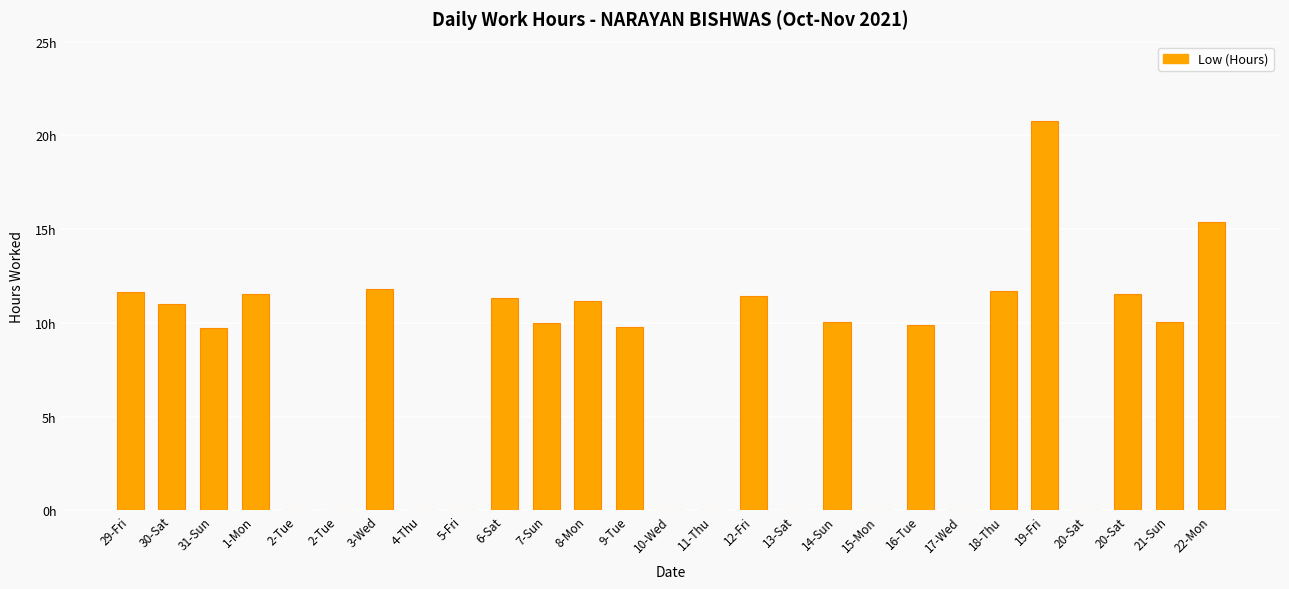

Are the bars horizontal?

No